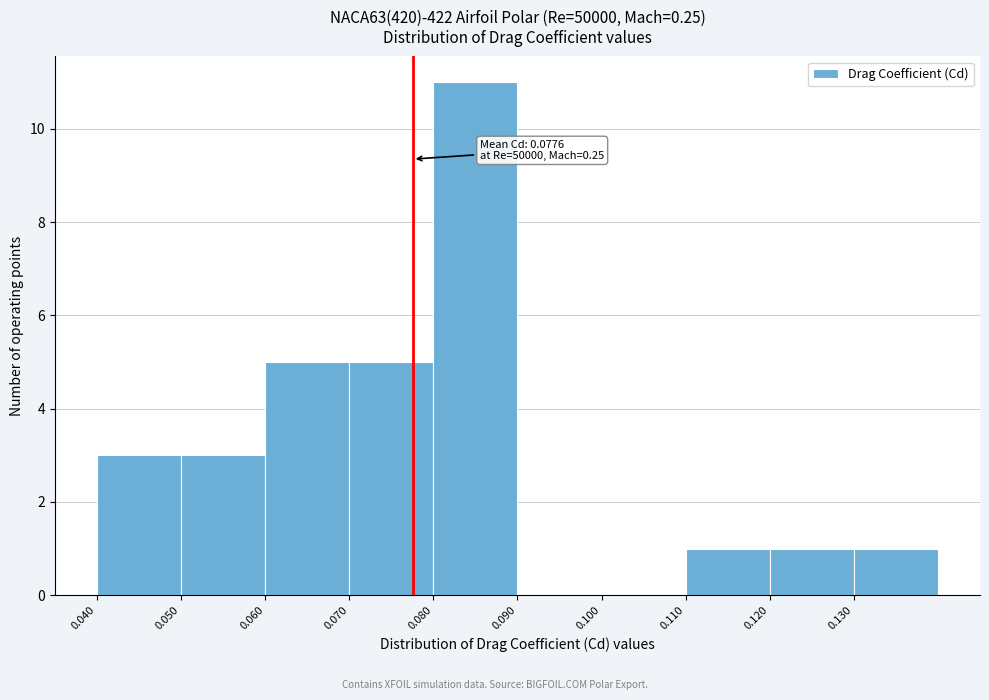

Which range on the x-axis has the tallest bar?

0.08 to 0.09